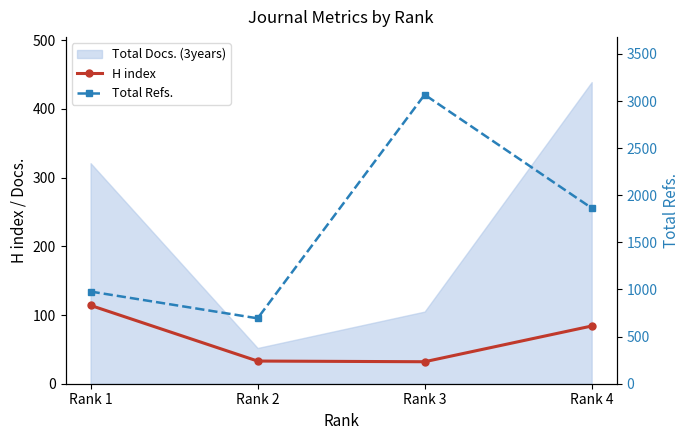

Is the value of Total Refs. at Rank 3 greater than the value of H index at Rank 2?

Yes